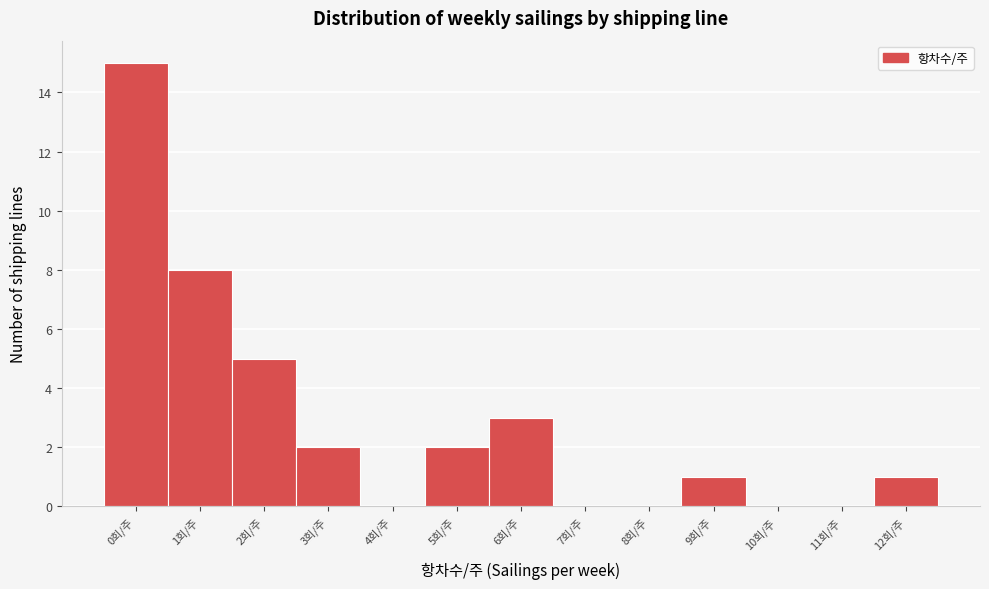

Reading left to right, transcribe all the data shown in this chart.

0회/주=15	1회/주=8	2회/주=5	3회/주=2	4회/주=0	5회/주=2	6회/주=3	7회/주=0	8회/주=0	9회/주=1	10회/주=0	11회/주=0	12회/주=1